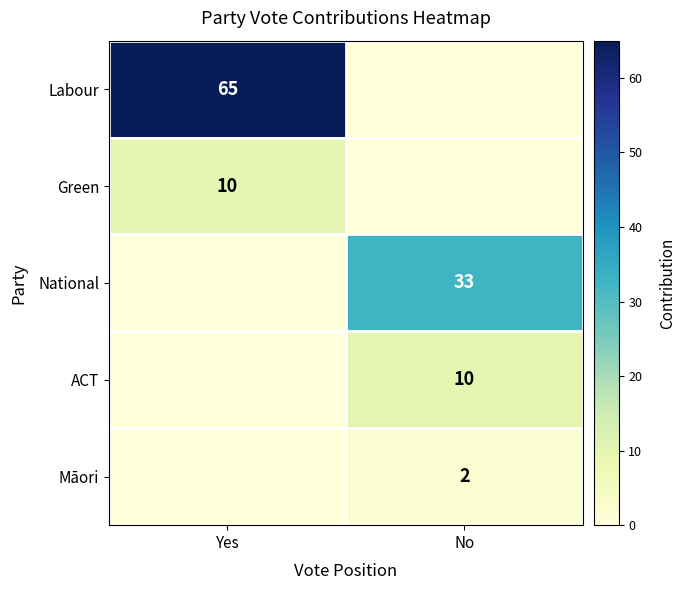

The value of ACT at No is 10. True or false?

True